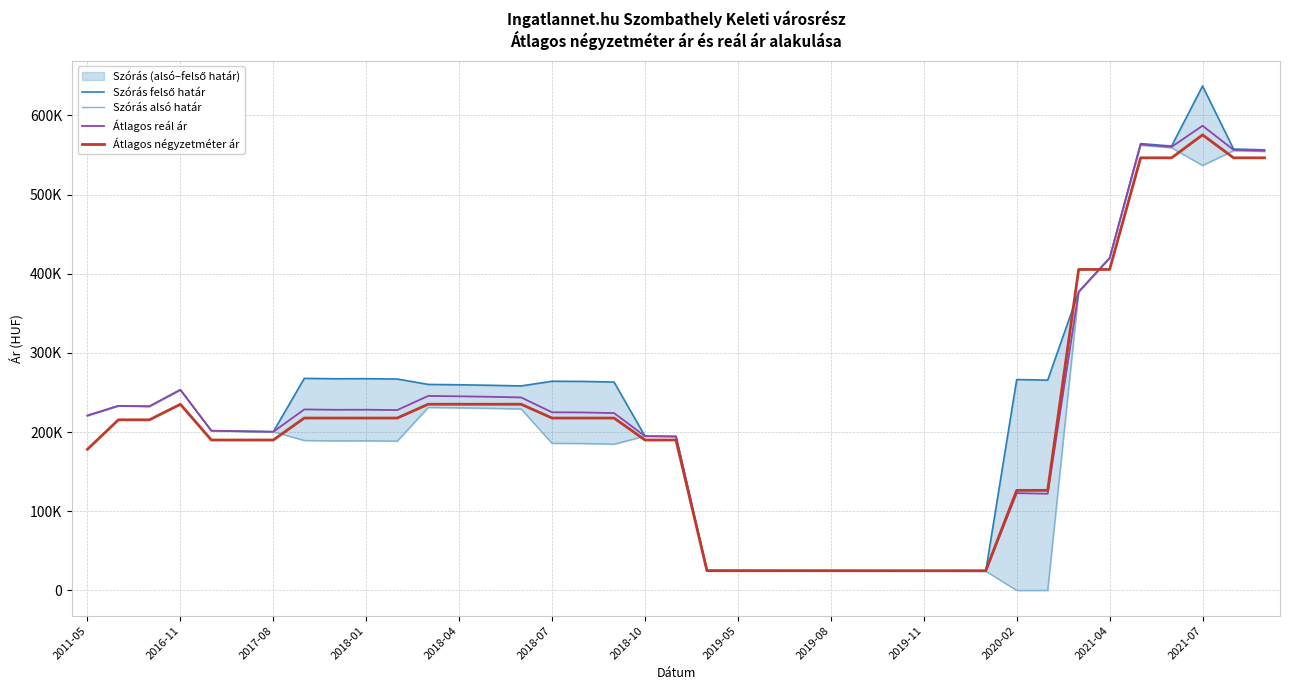

What is the difference between the highest and lowest values at 28?

481